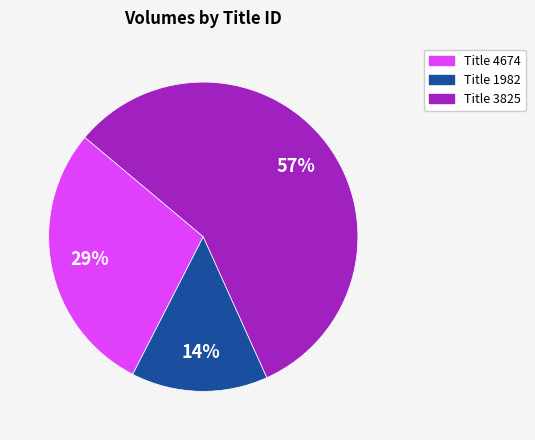

Is there a majority slice in this chart?

Yes